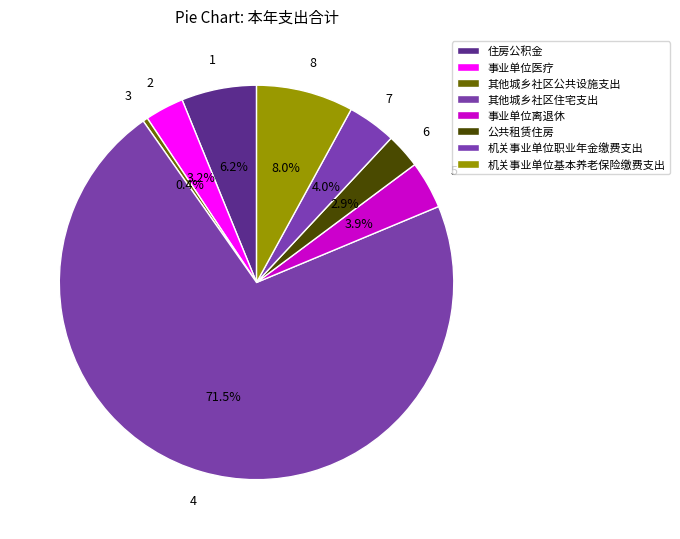

Which slice is the smallest?

其他城乡社区公共设施支出